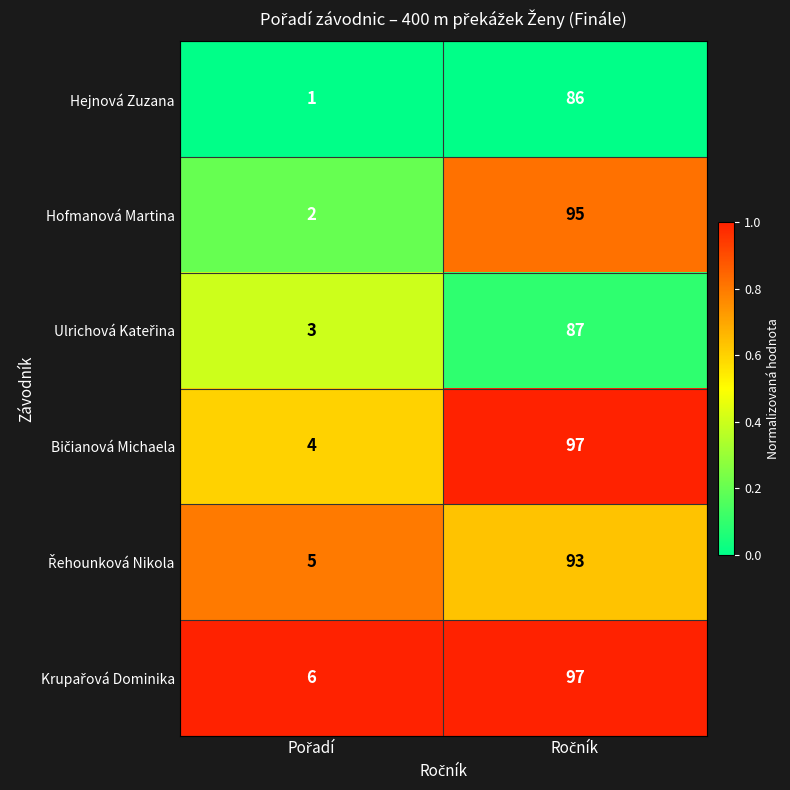

What is the difference between the maximum and minimum values in the Hofmanová Martina series?

93